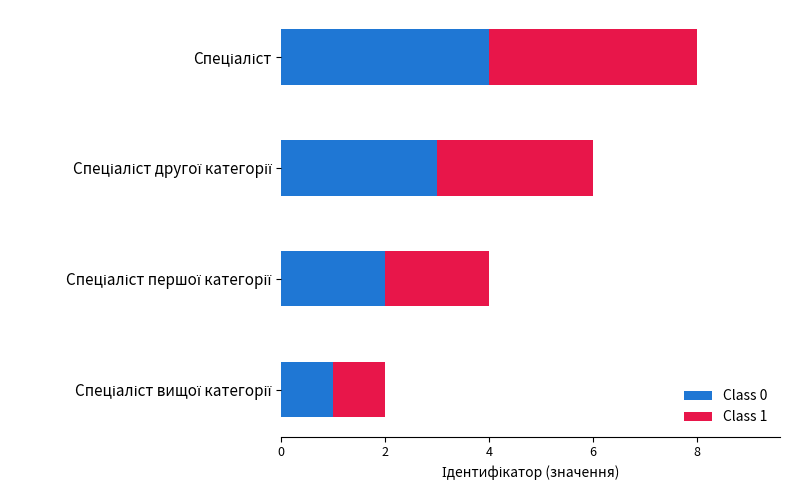

What is the sum of all Class 0 values?

10